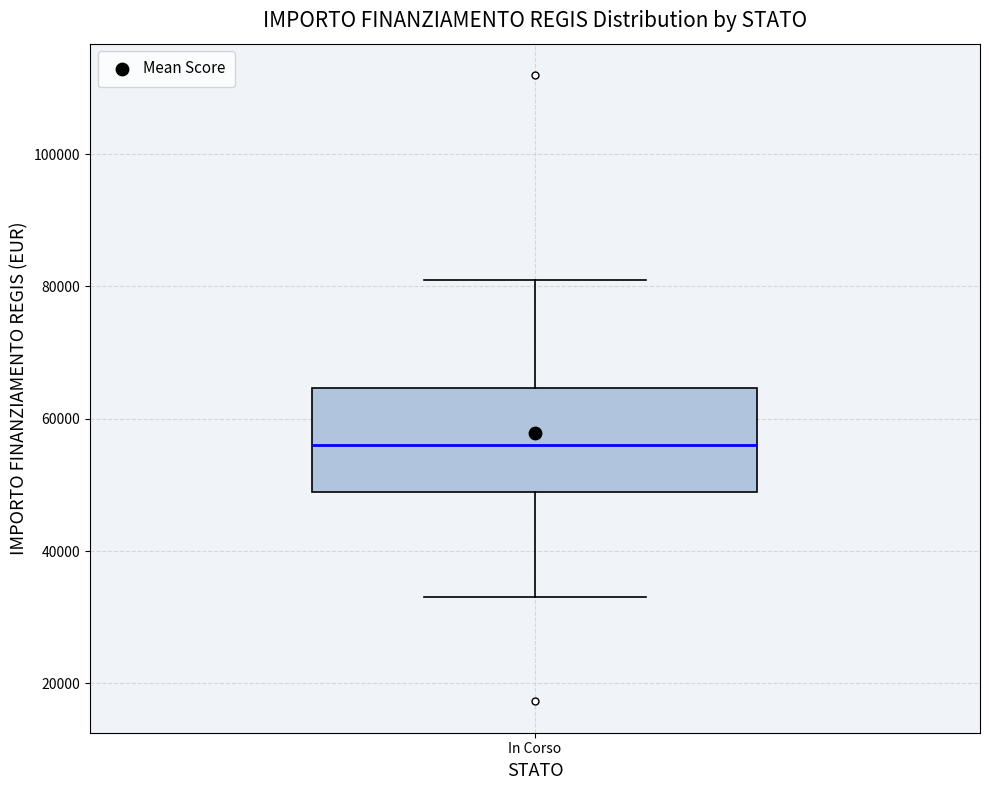

Transcribe this box plot: give where the median line is, the range the box spans, and where the two whiskers end, as read against the y-axis. The values are not printed on the chart, so give them approximately, as read against the axis.

median 56000, box 50000 to 64000, whiskers 32000 to 80000